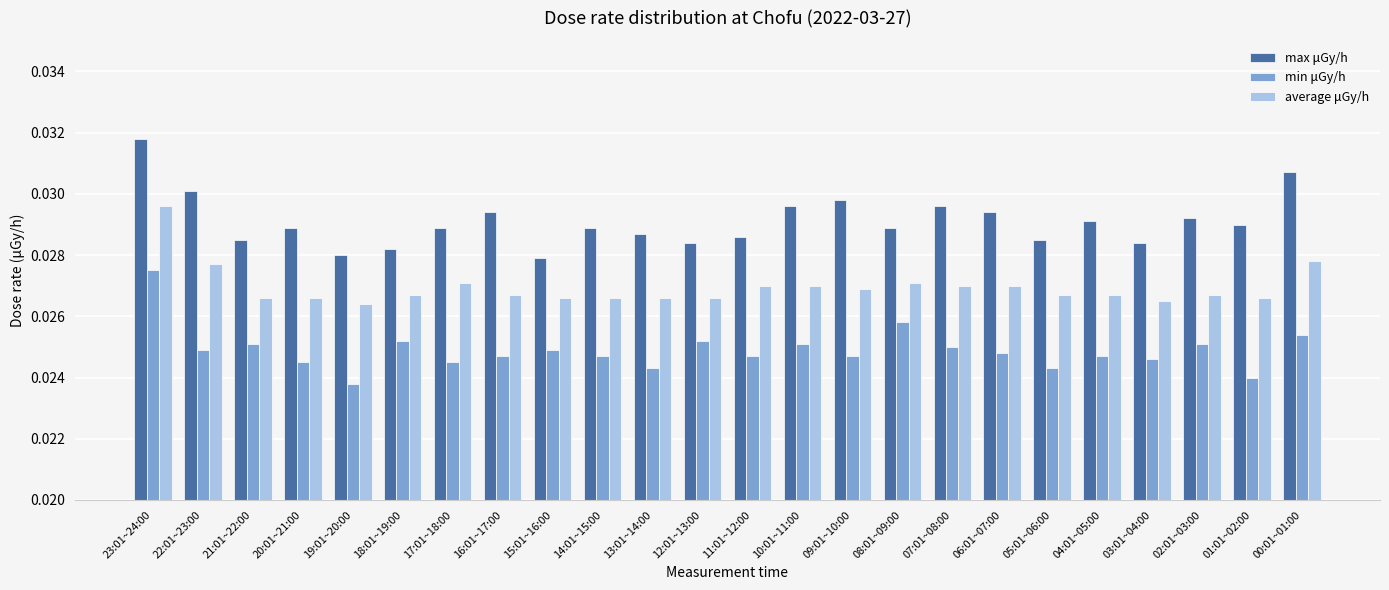

What is the total value across all series at 12:01~13:00?

0.1